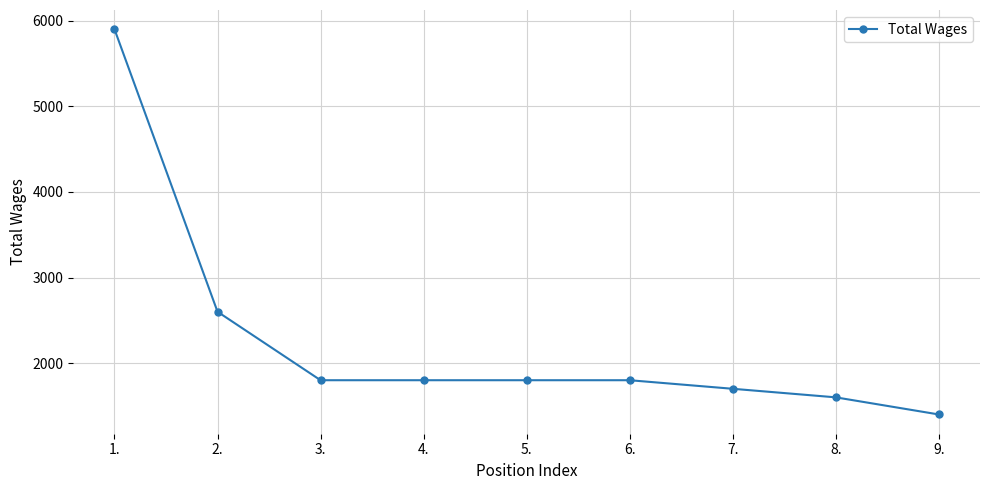

True or false: the data shows 1700 at 7..

True